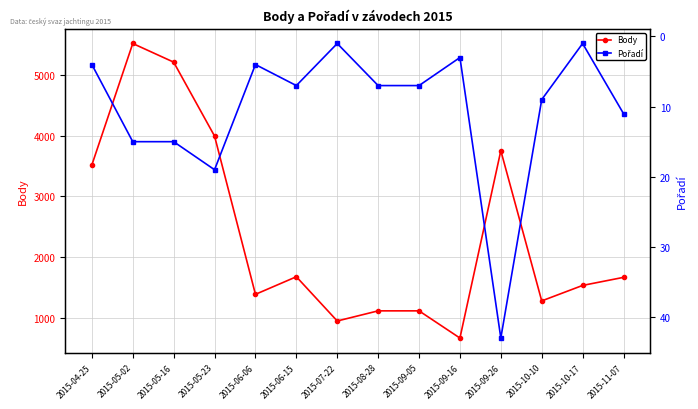

At which category does Body reach its first local peak?

2015-05-02